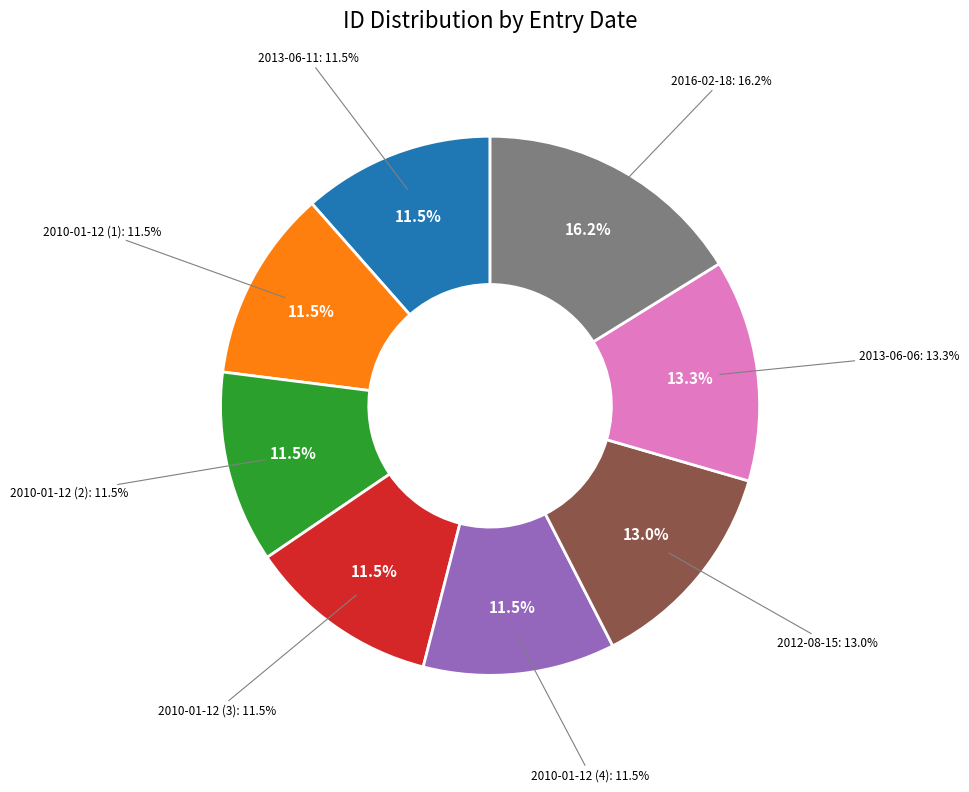

Which category has the biggest portion of the pie?

2016-02-18